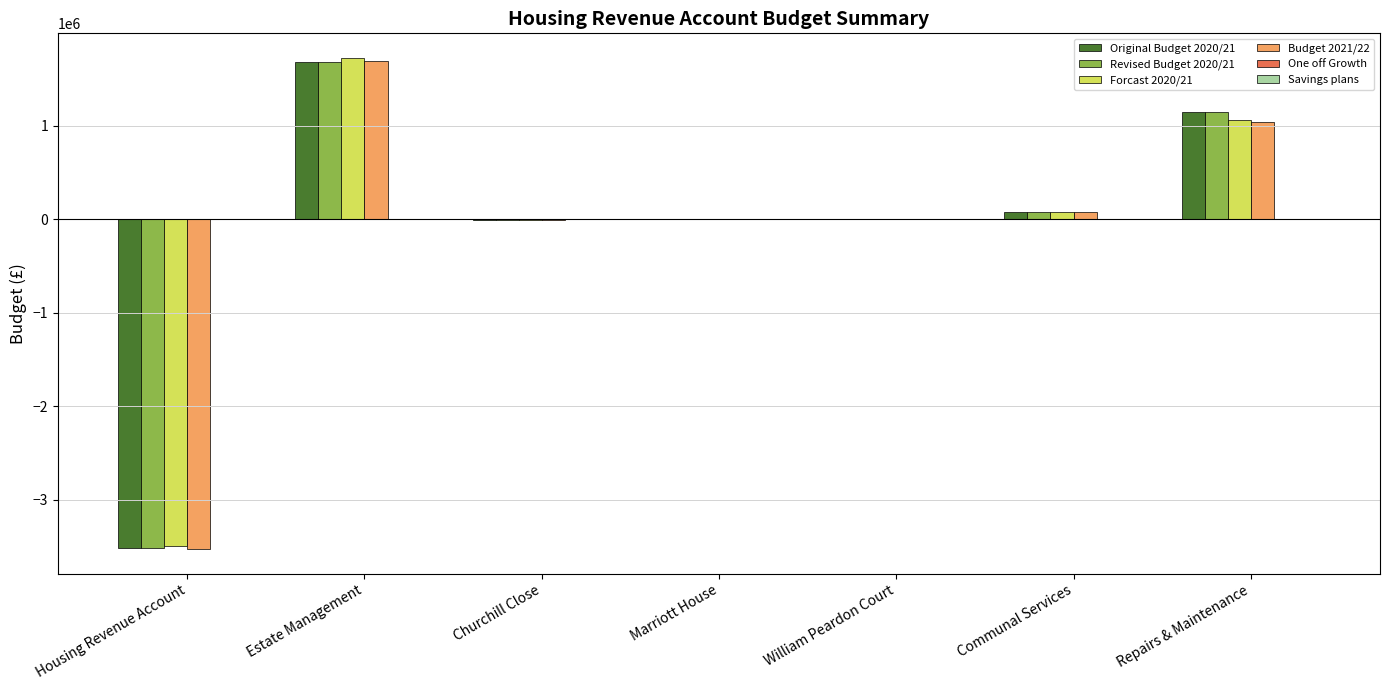

What is the spread (max minus min) of values at William Peardon Court?

5500